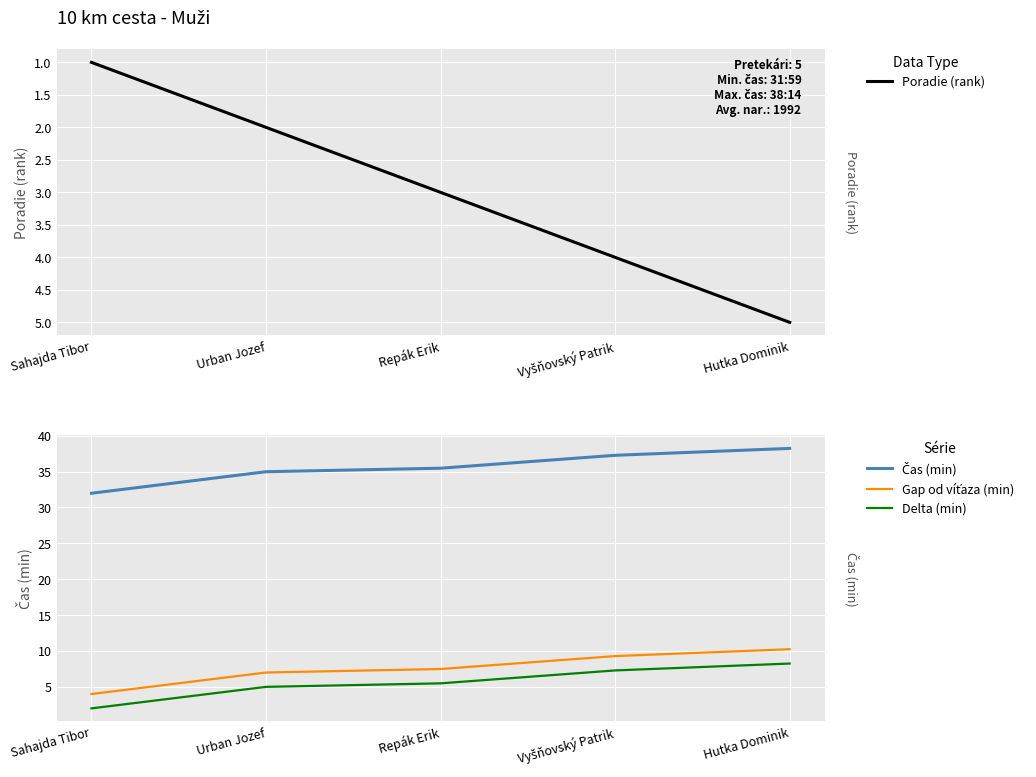

True or false: Čas (min) and Delta (min) intersect in this chart.

False